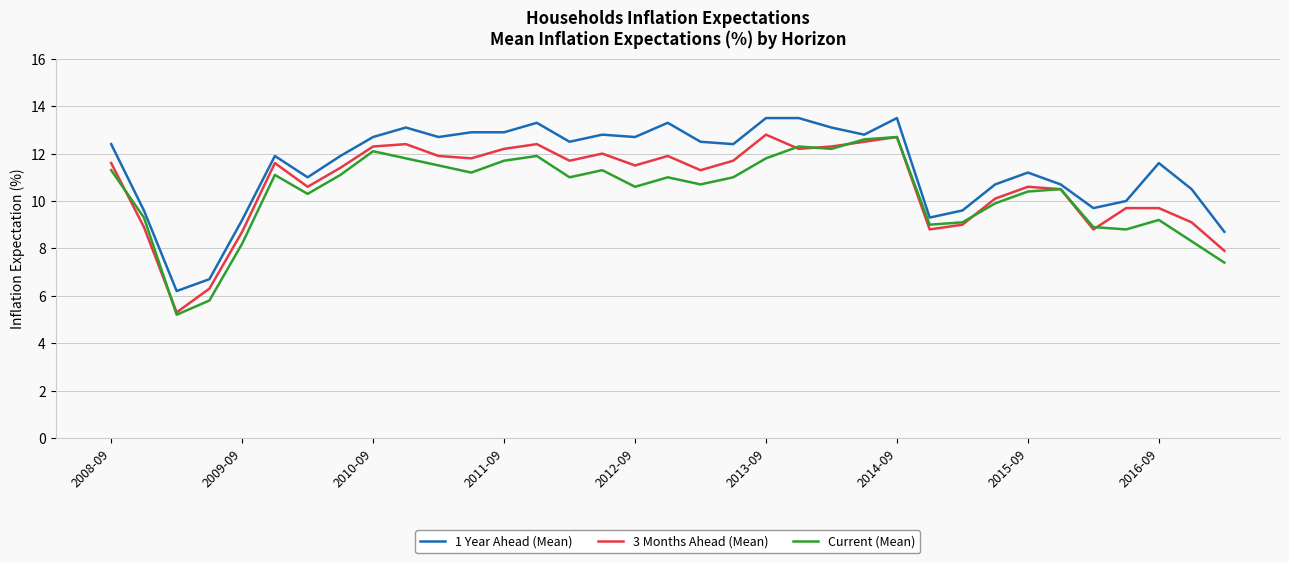

What is the greatest value displayed?

13.5